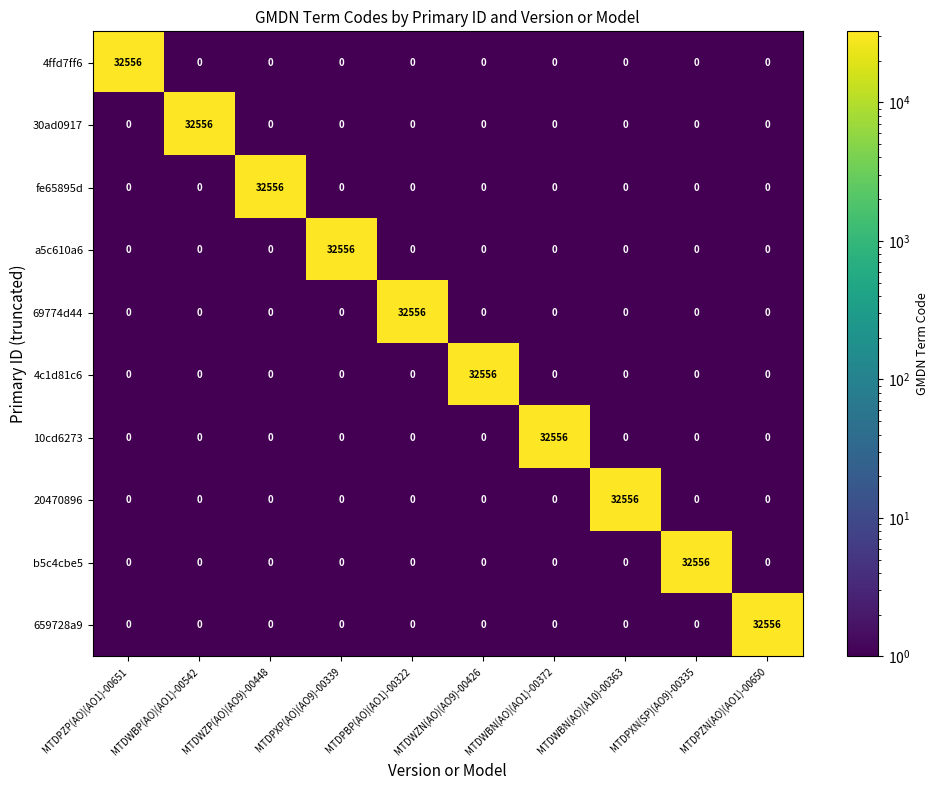

What is the spread (max minus min) of values at MTDPZP(AO)(AO1)-00651?

32556